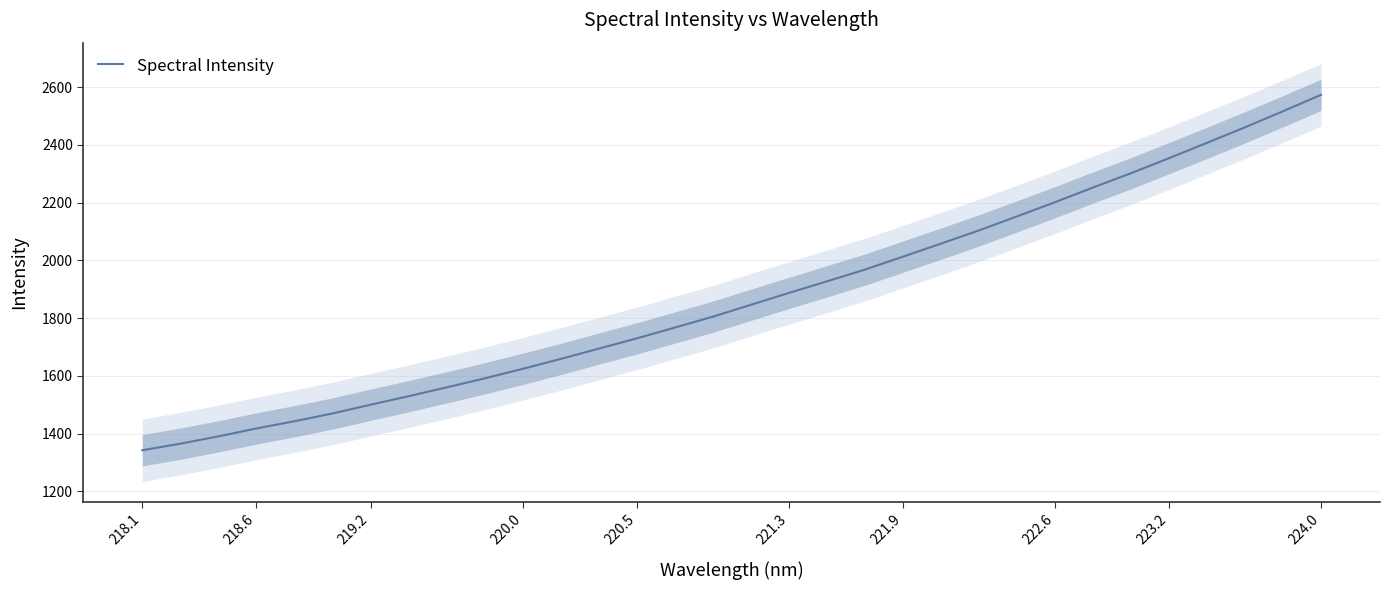

True or false: Spectral Intensity has a value of 2572.9 at 224.0.

True